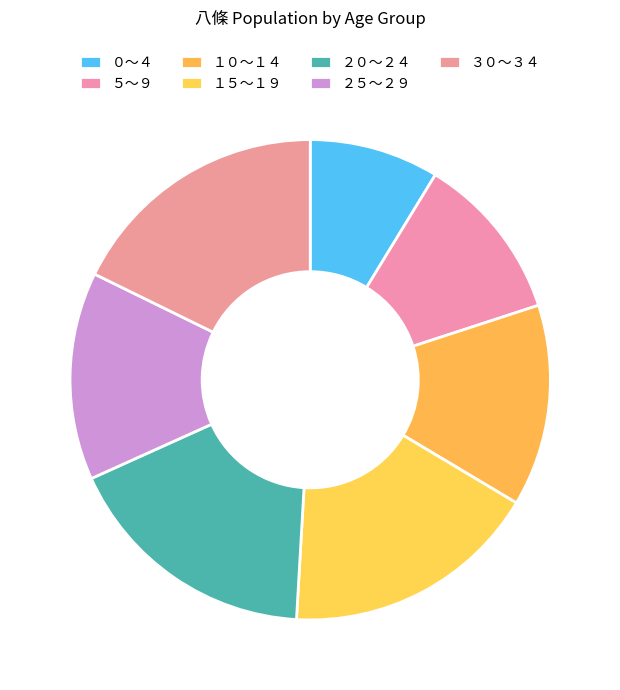

Rank the categories by value from lowest to highest.

０～４, ５～９, １０～１４, ２５～２９, １５～１９, ２０～２４, ３０～３４